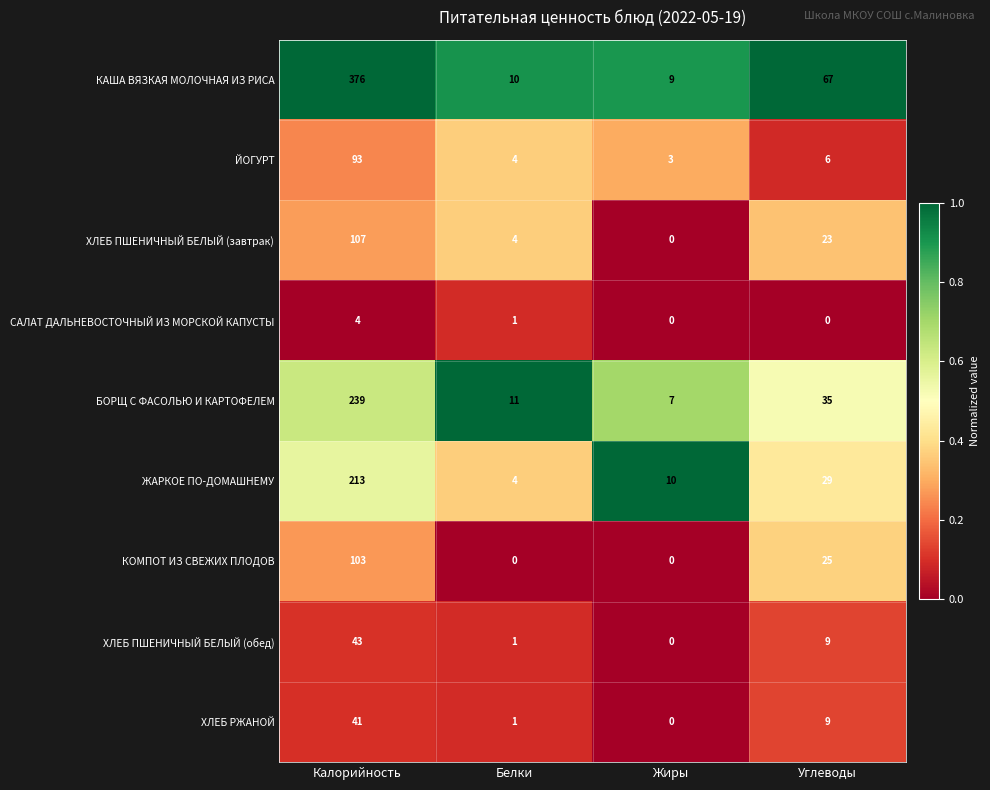

True or false: ХЛЕБ ПШЕНИЧНЫЙ БЕЛЫЙ (обед) has a value of 0 at Жиры.

True